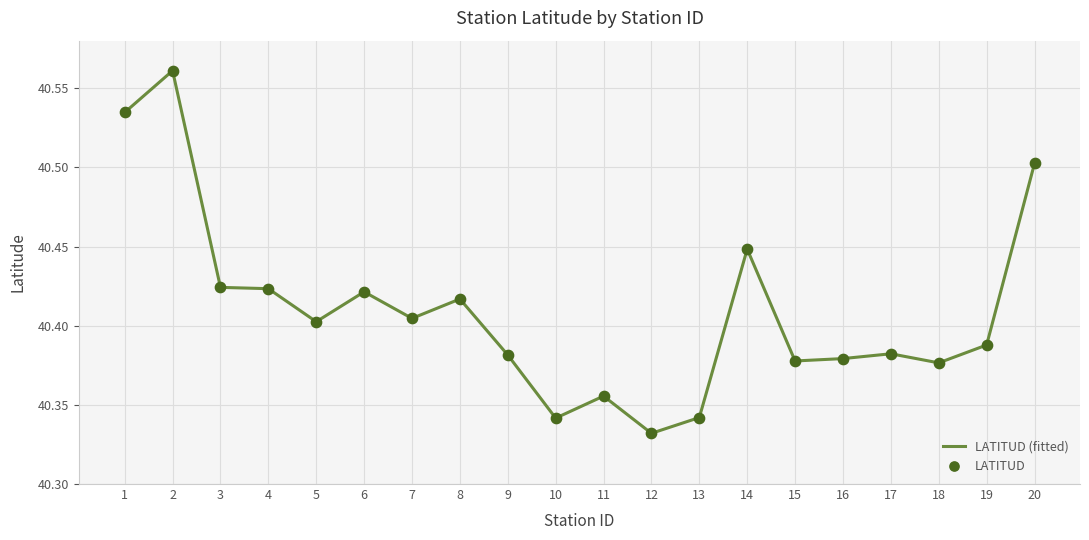

Which label corresponds to the smallest value in the chart?

12